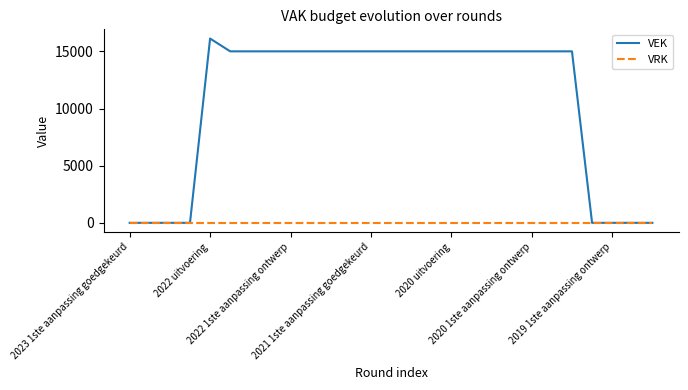

Which series has the largest total across all categories?

VEK